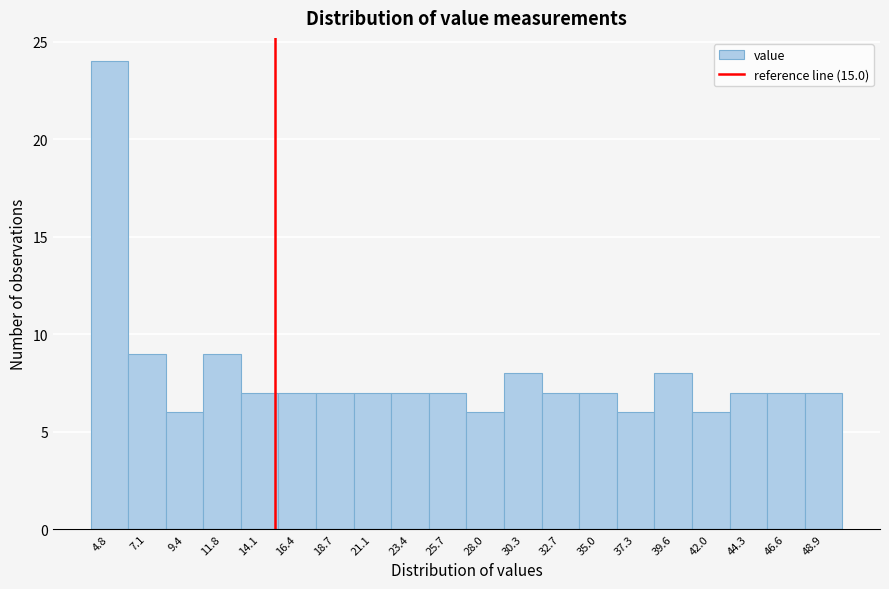

Reading left to right, transcribe this chart: for each bar, give the range it covers on the x-axis and its height. Neither the bar edges nor the heights are printed on the chart, so give them approximately, as read against the axes.

3.5 to 6.0: 24
6.0 to 8.5: 9
8.5 to 10.5: 6
10.5 to 13.0: 9
13.0 to 15.0: 7
15.0 to 17.5: 7
17.5 to 20.0: 7
20.0 to 22.0: 7
22.0 to 24.5: 7
24.5 to 27.0: 7
27.0 to 29.0: 6
29.0 to 31.5: 8
31.5 to 34.0: 7
34.0 to 36.0: 7
36.0 to 38.5: 6
38.5 to 41.0: 8
41.0 to 43.0: 6
43.0 to 45.5: 7
45.5 to 48.0: 7
48.0 to 50.0: 7